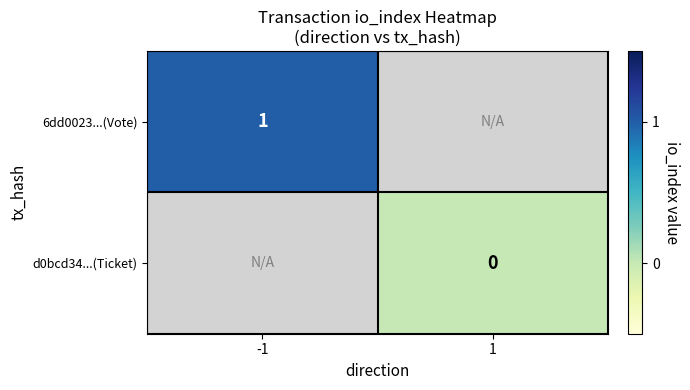

What is the maximum value shown in the chart?

1.0